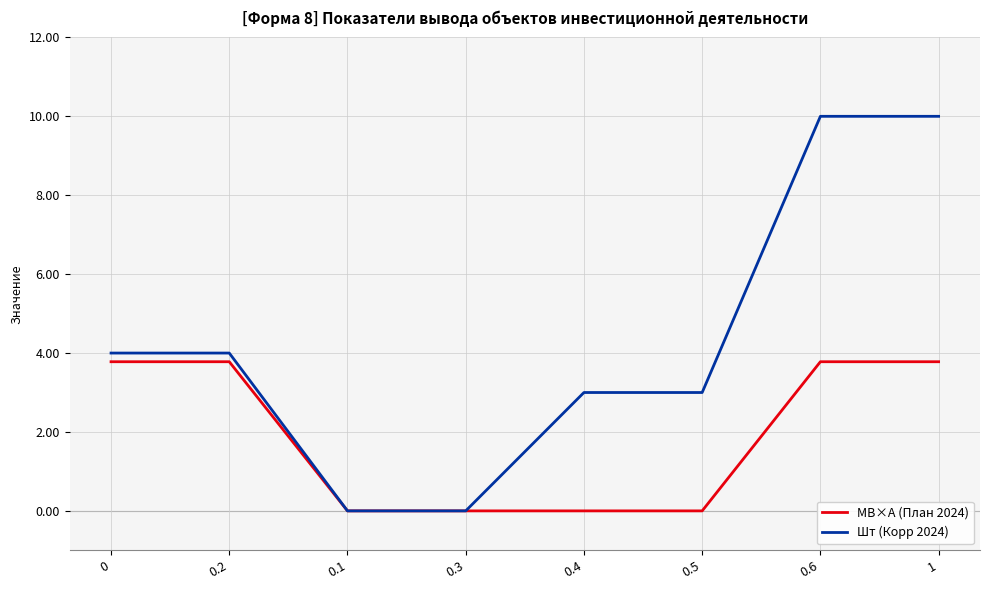

What is the sum of the Шт (Корр 2024) values at 0.3 and 0?

4.0